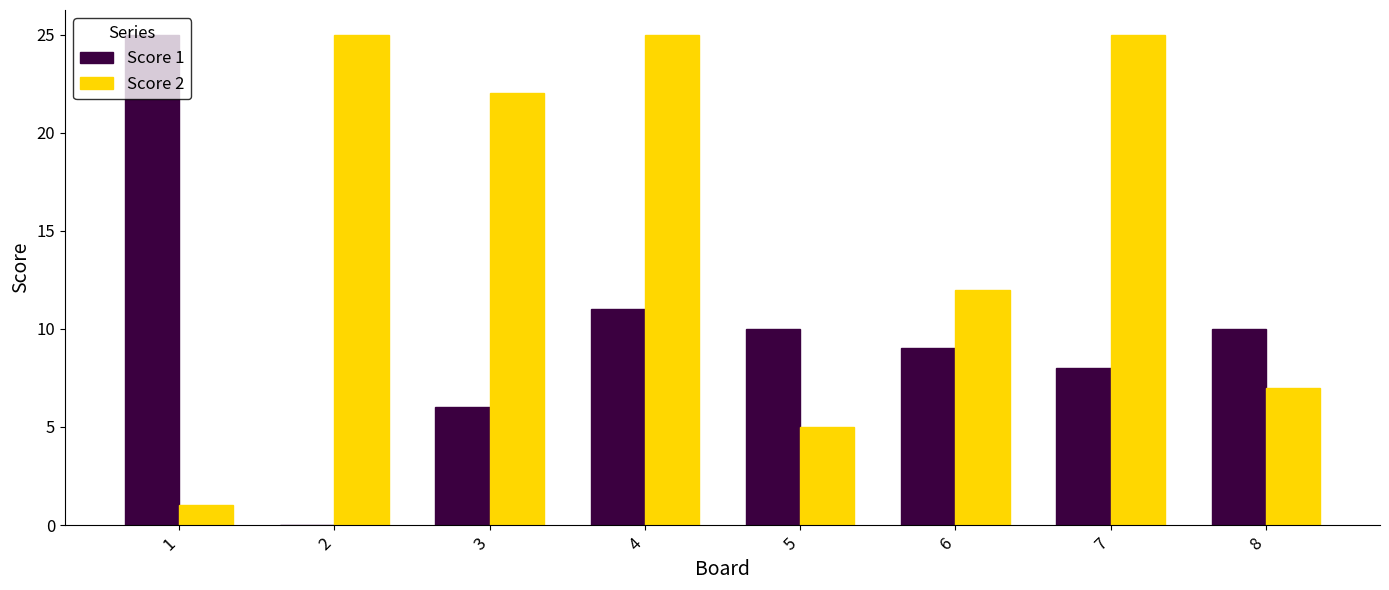

Does the chart contain stacked bars?

No